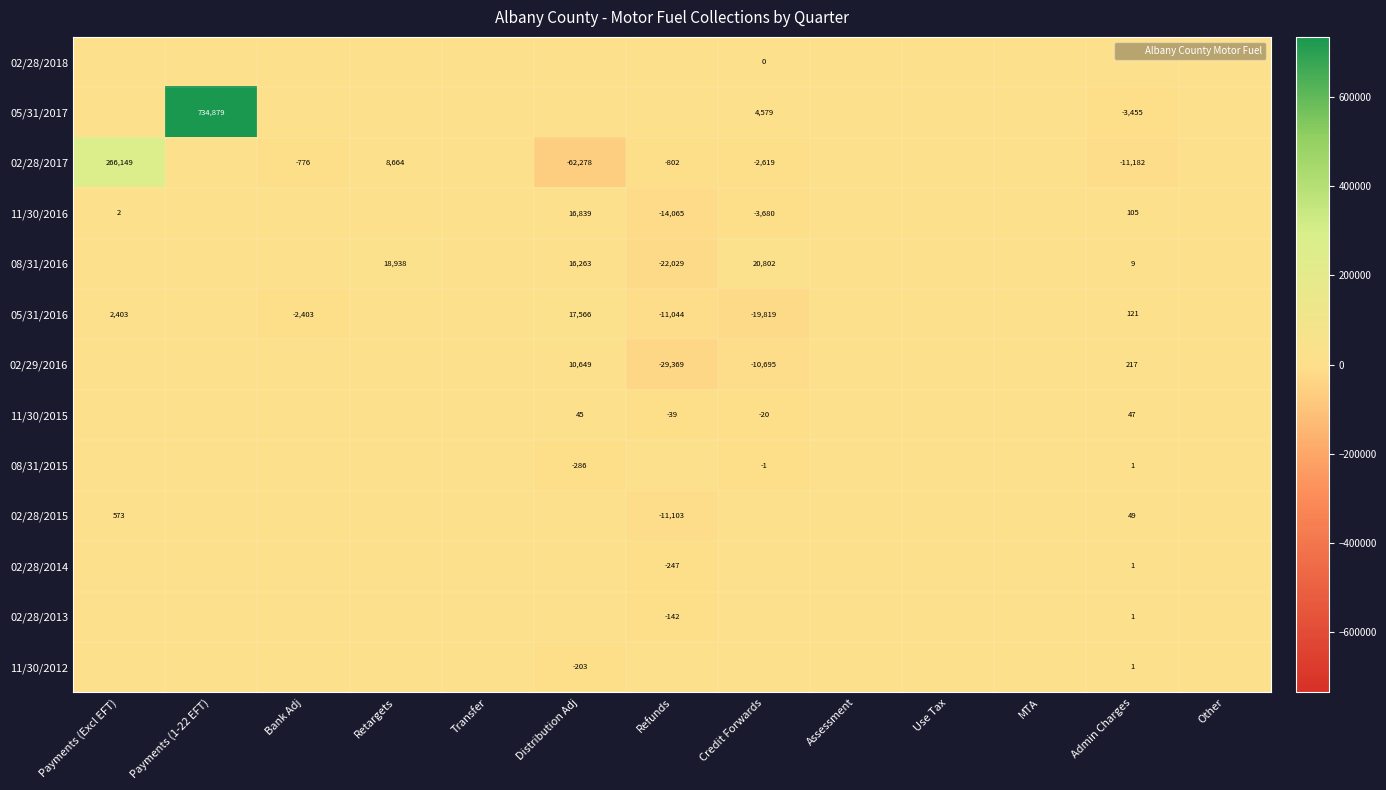

The value of 02/28/2015 at Refunds is -11103. True or false?

True